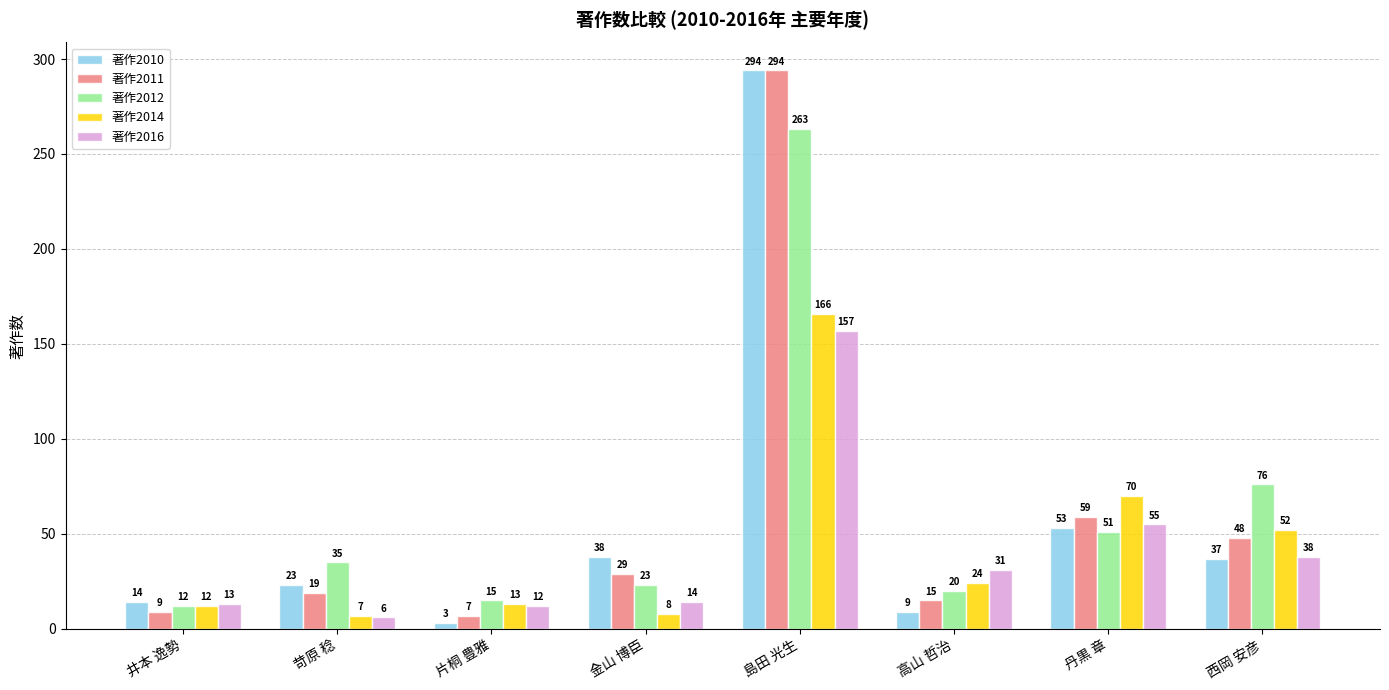

How many bars are there in total?

40